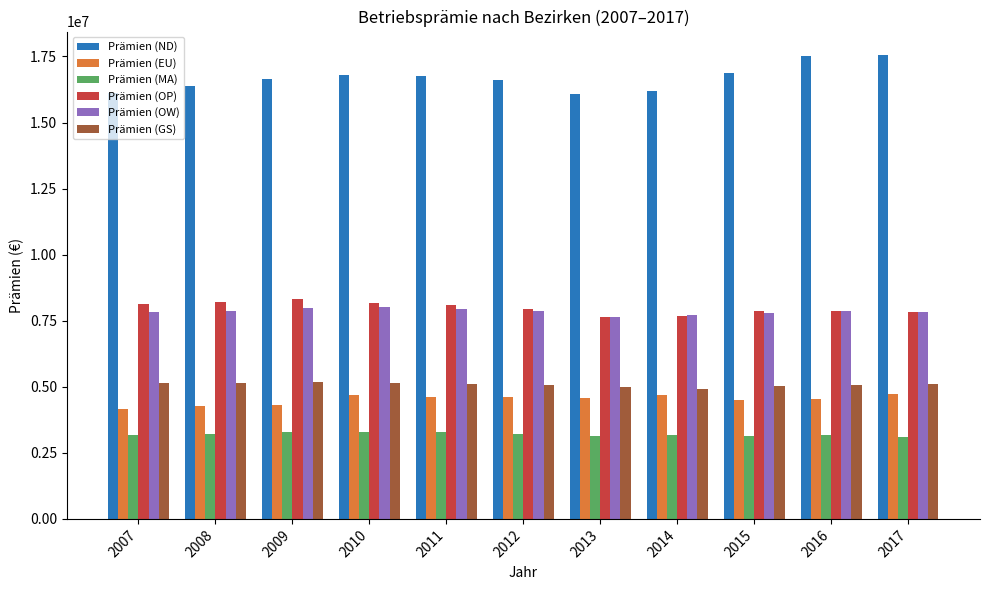

What is the spread (max minus min) of values at 2008?

13146816